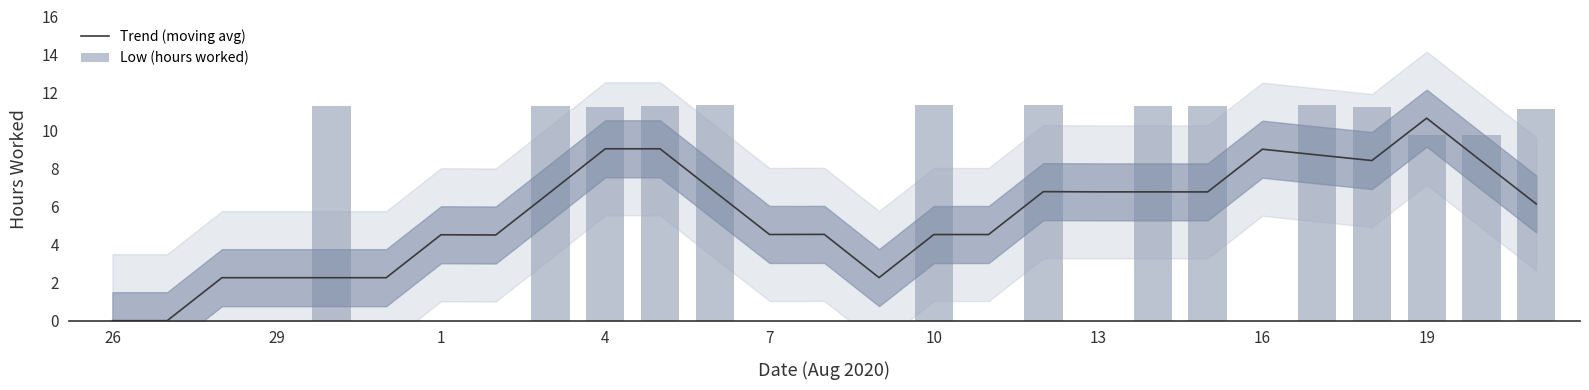

What is the difference between the maximum and minimum values in the Trend (moving avg) series?

10.7